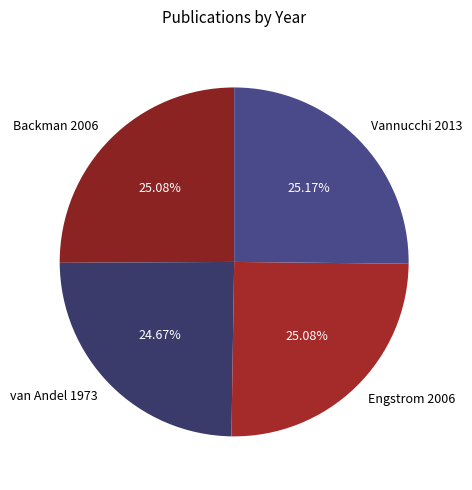

Between van Andel 1973 and Vannucchi 2013, which is larger?

Vannucchi 2013